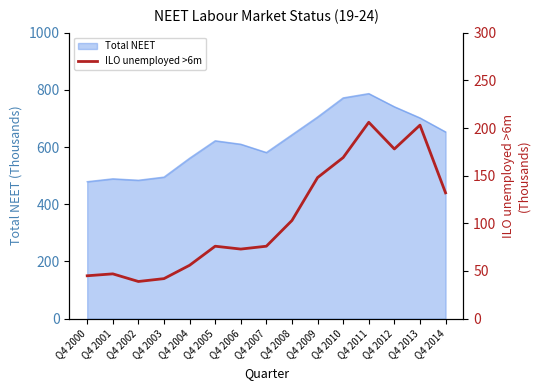

Which has a higher value, Q4 2012 or Q4 2007?

Q4 2012